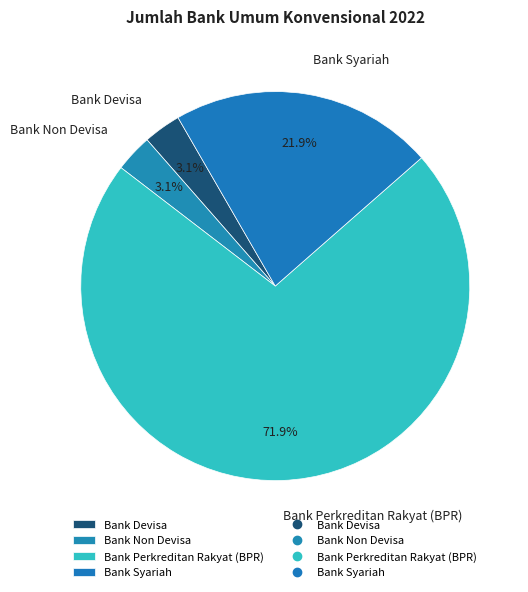

Which slice is the largest?

Bank Perkreditan Rakyat (BPR)